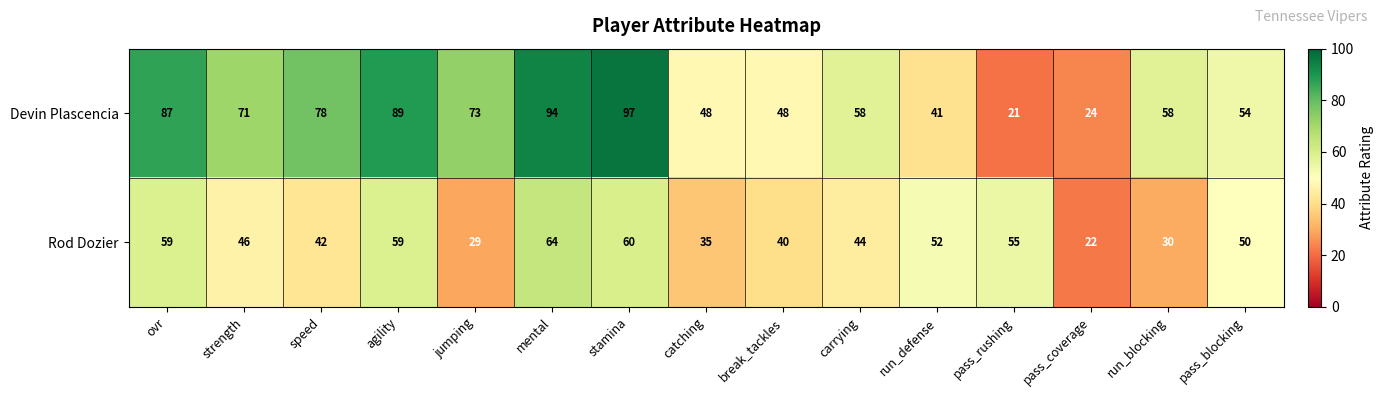

List the series in order of their peak value, highest first.

Devin Plascencia, Rod Dozier